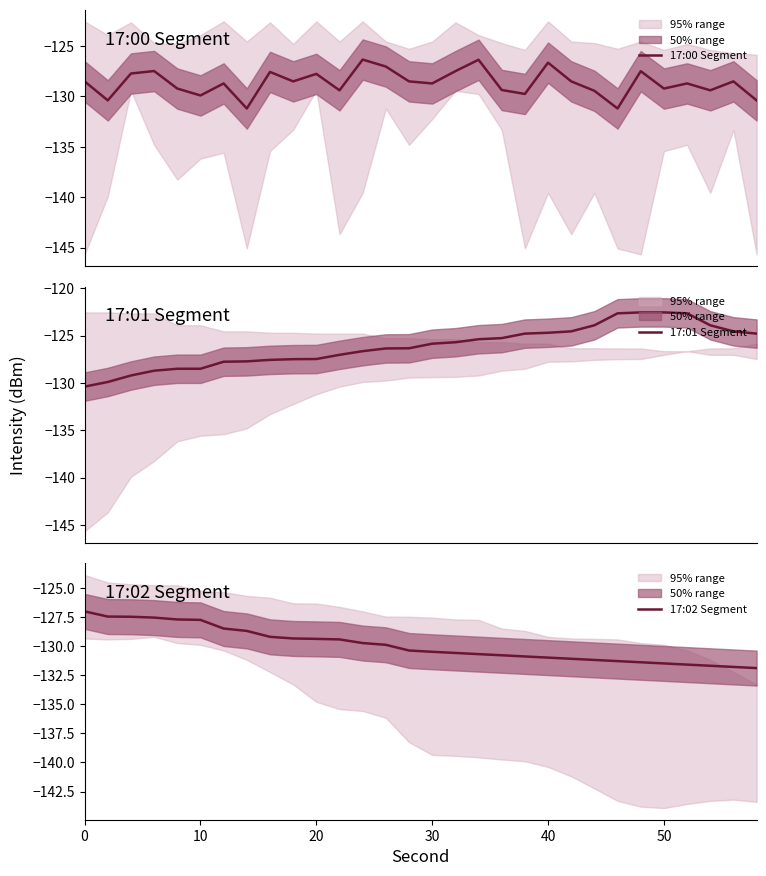

Reading right to left, transcribe all the data shown in this chart.

17:00 Segment: -130.4	-128.5	-129.4	-128.7	-129.2	-127.5	-131.2	-129.4	-128.5	-126.6	-129.8	-129.4	-126.4	-127.5	-128.7	-128.5	-127.0	-126.3	-129.4	-127.8	-128.5	-127.6	-131.2	-128.7	-129.9	-129.2	-127.5	-127.7	-130.4	-128.5
17:01 Segment: -124.8	-124.5	-123.9	-122.6	-122.5	-122.5	-122.6	-123.9	-124.5	-124.7	-124.8	-125.3	-125.4	-125.7	-125.9	-126.3	-126.4	-126.6	-127.0	-127.5	-127.5	-127.6	-127.7	-127.8	-128.5	-128.5	-128.7	-129.2	-129.9	-130.4
17:02 Segment: -131.9	-131.8	-131.7	-131.6	-131.5	-131.4	-131.3	-131.2	-131.1	-131.0	-130.9	-130.8	-130.7	-130.6	-130.5	-130.4	-129.9	-129.8	-129.4	-129.4	-129.4	-129.2	-128.7	-128.5	-127.8	-127.7	-127.6	-127.5	-127.5	-127.0